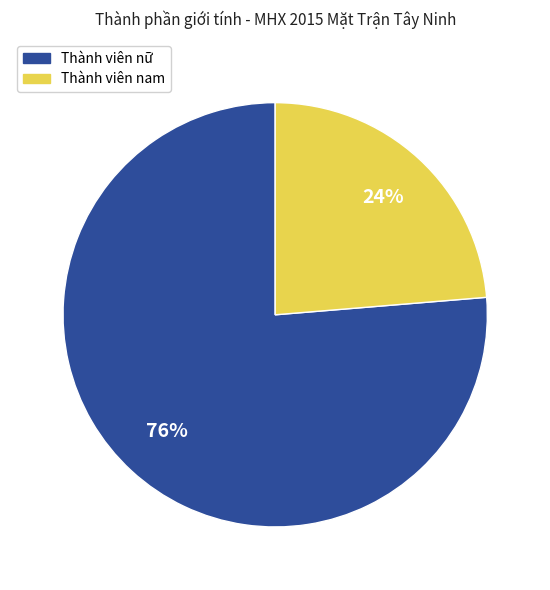

Does any single category account for the majority?

Yes